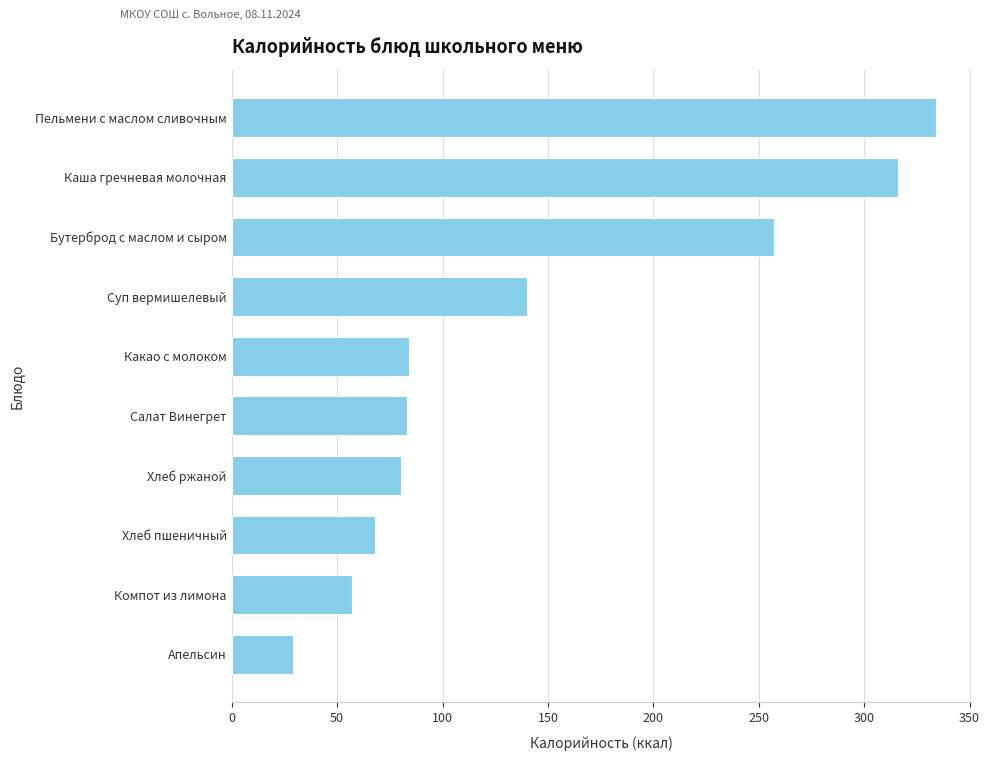

What is the minimum value shown in the chart?

29.0